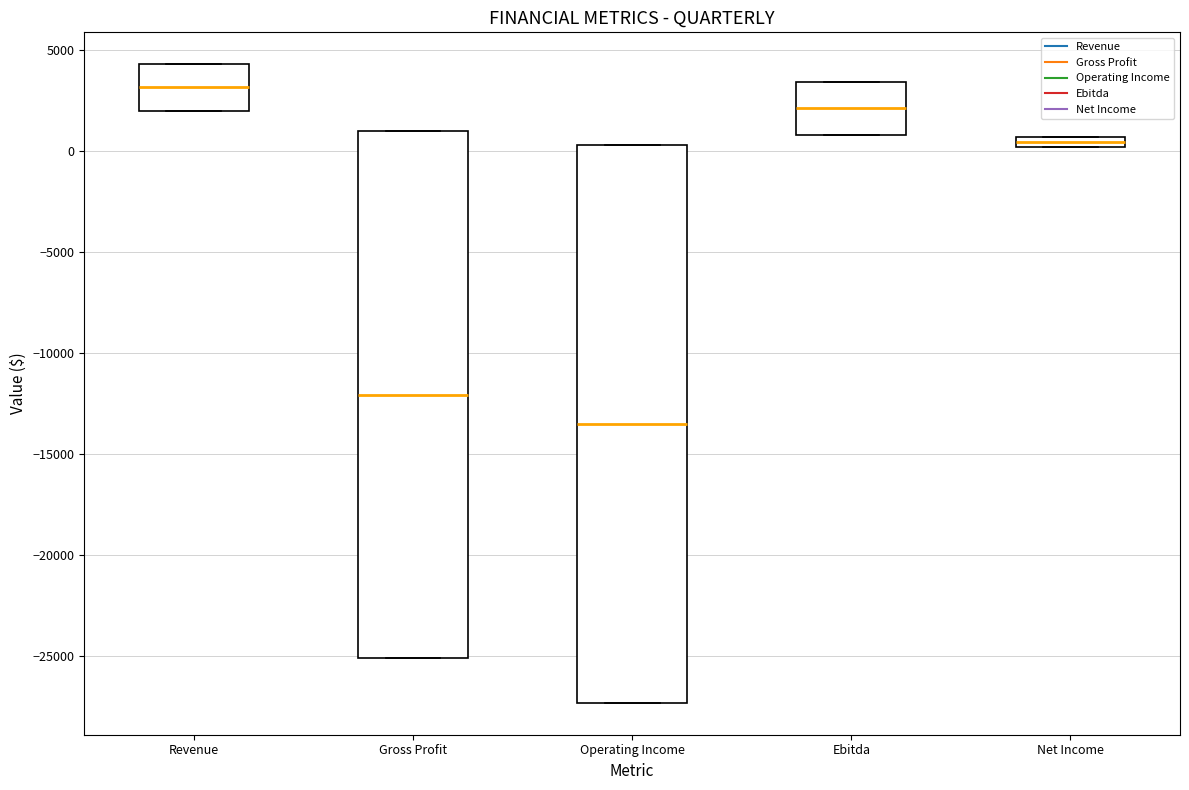

Which box has the lowest median line?

Operating Income